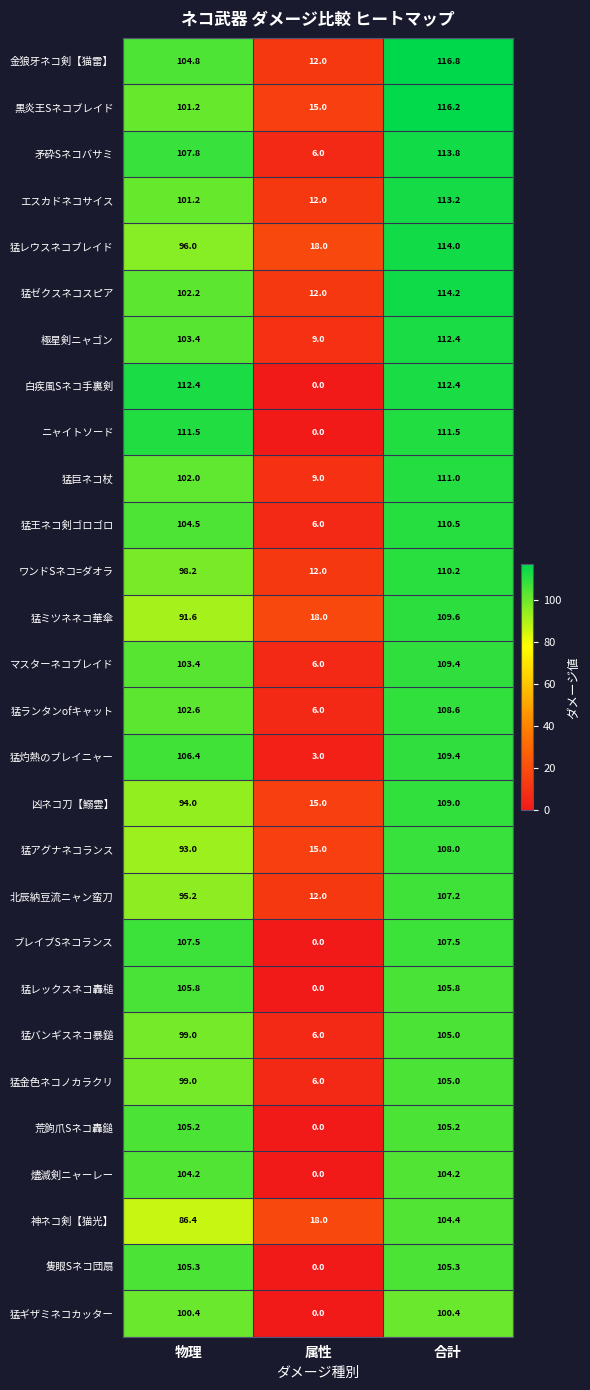

Between 物理 and 属性, which series saw the biggest shift?

白疾風Sネコ手裏剣